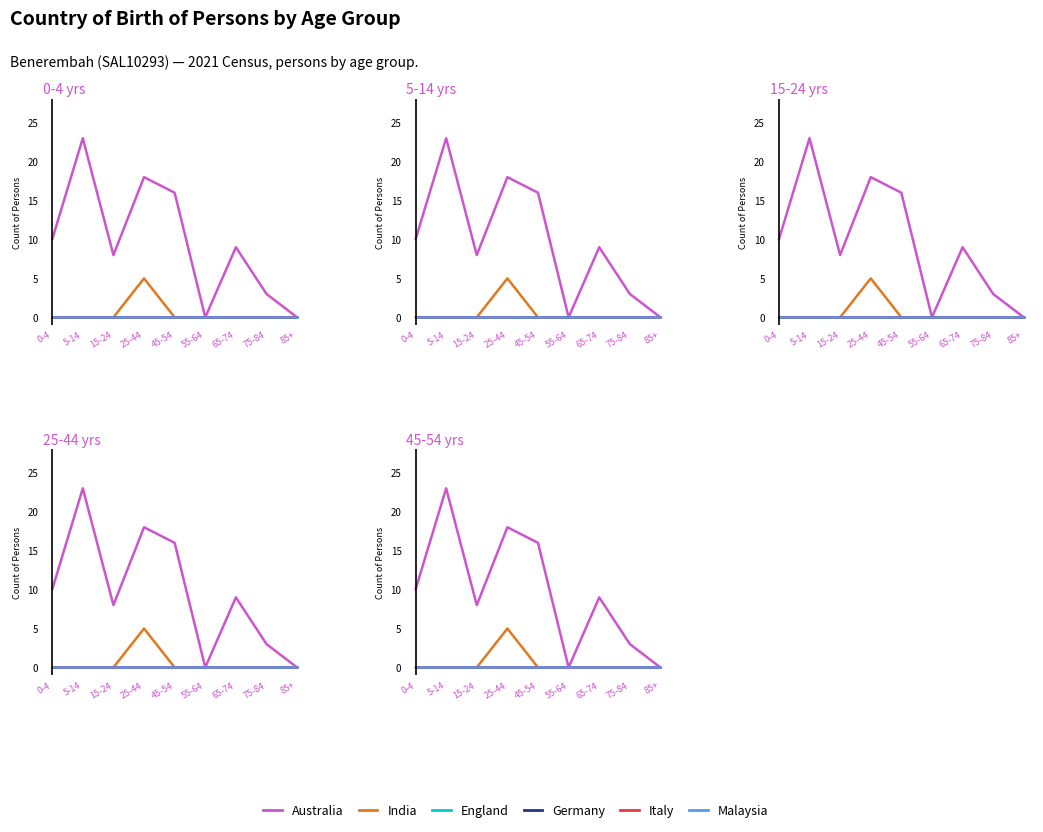

Rank the categories by Italy value from highest to lowest.

0-4, 5-14, 15-24, 25-44, 45-54, 55-64, 65-74, 75-84, 85+